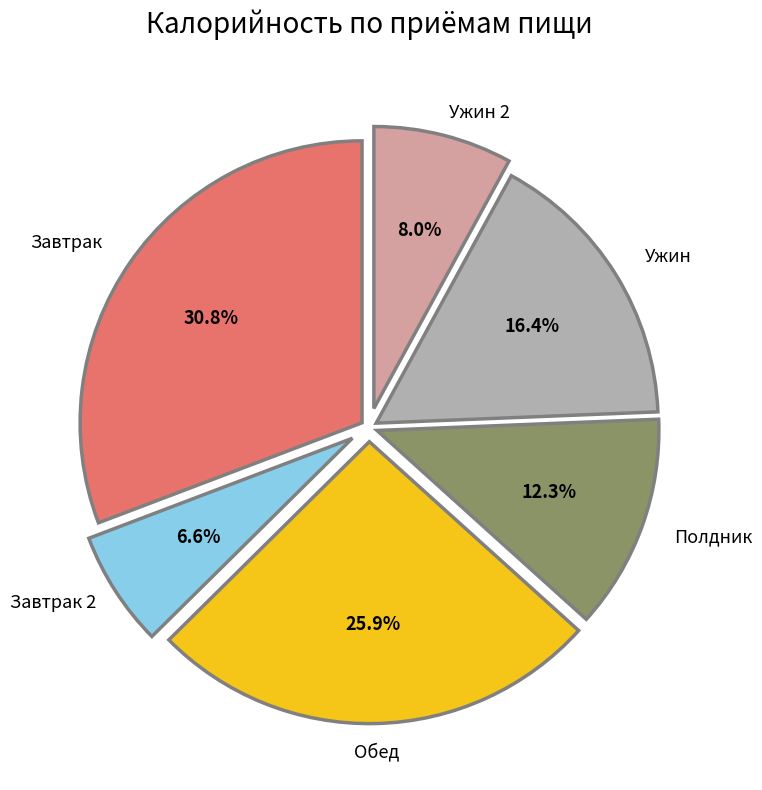

Is there a majority slice in this chart?

No